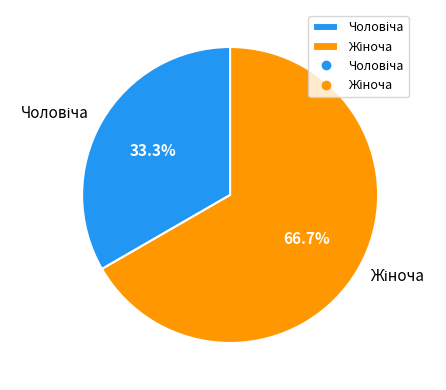

To the nearest percent, what is the difference between the largest and smallest slice percentages?

33%